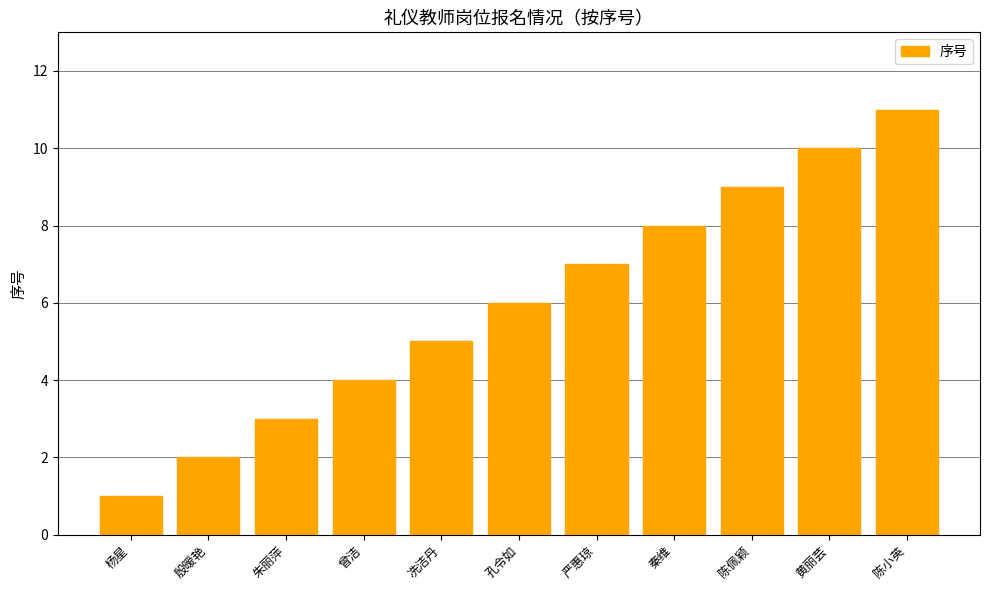

Reading left to right, what are all the values shown in this chart?

1	2	3	4	5	6	7	8	9	10	11